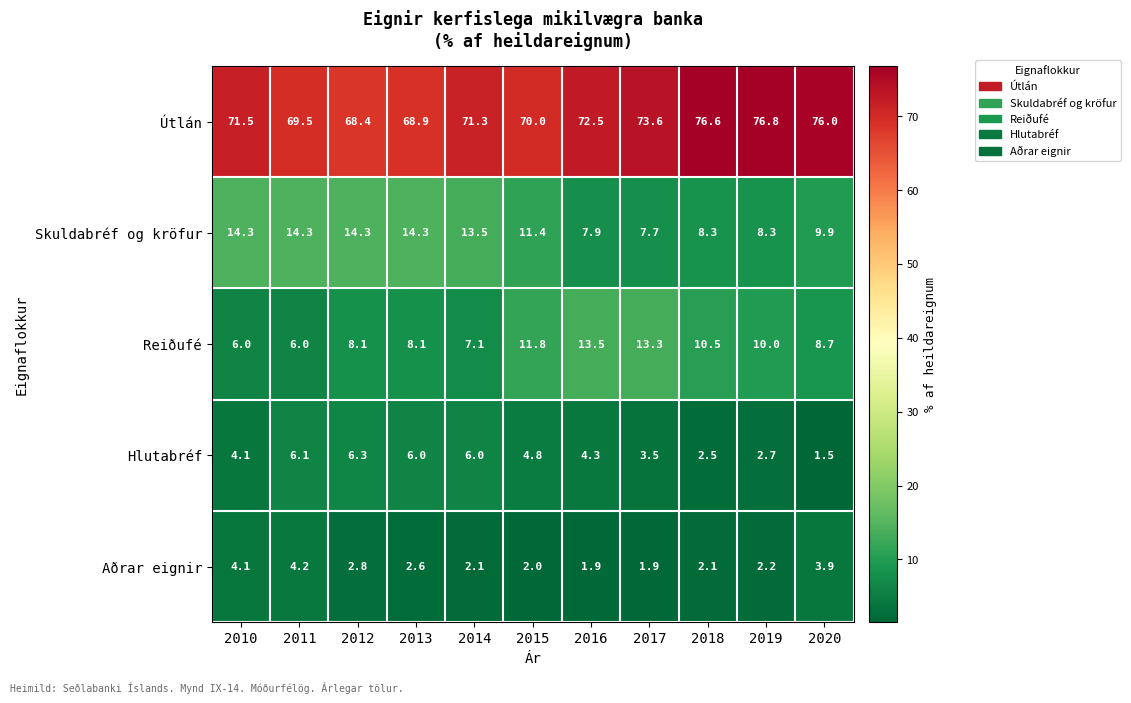

True or false: Hlutabréf has a value of 6.0 at 2014.

True